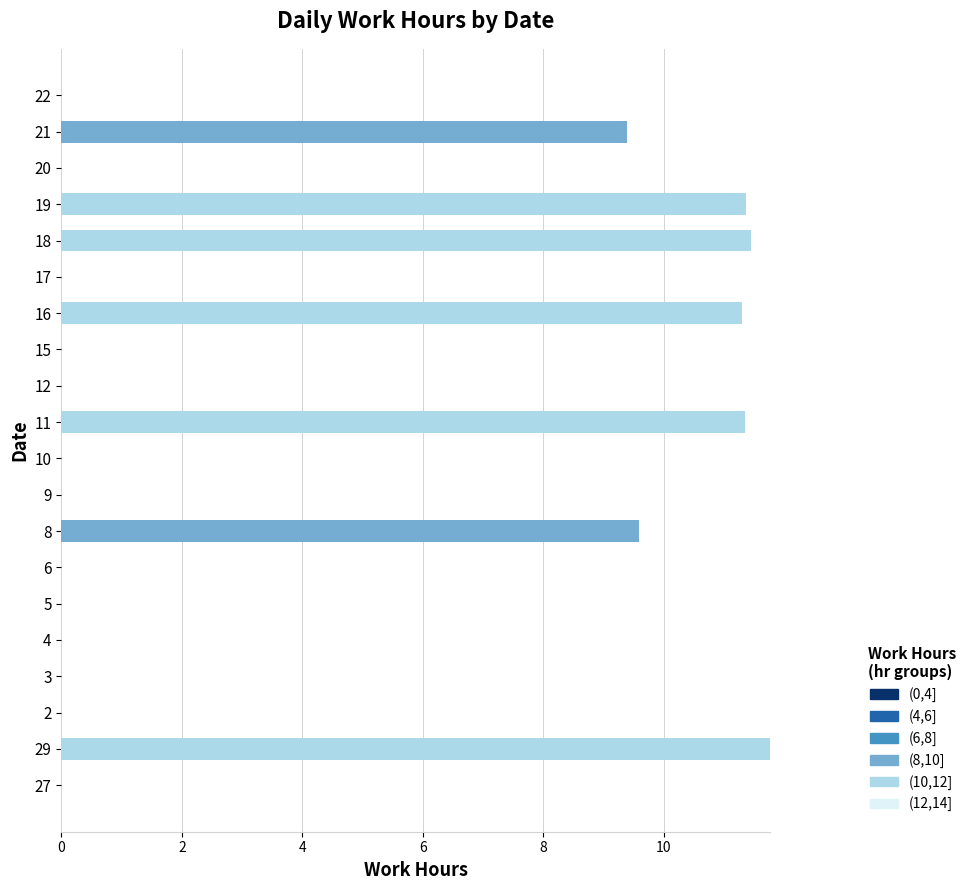

The value of (8,10] at 10 is -5.5. True or false?

False